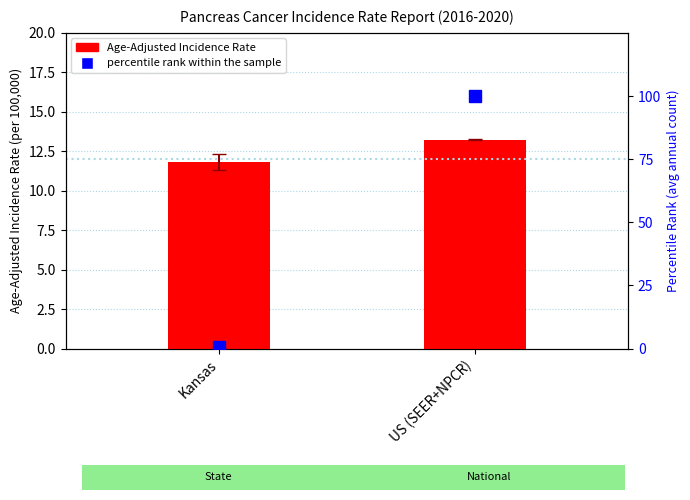

Between Kansas and US (SEER+NPCR), which series saw the biggest shift?

percentile rank within the sample